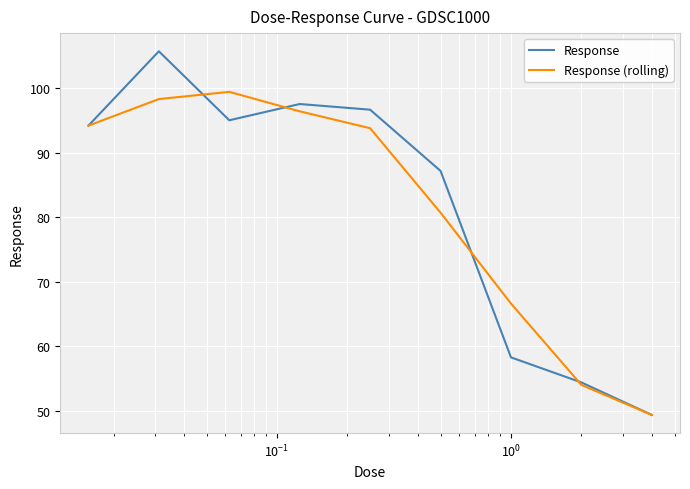

What is the highest value of the Response series?

105.7